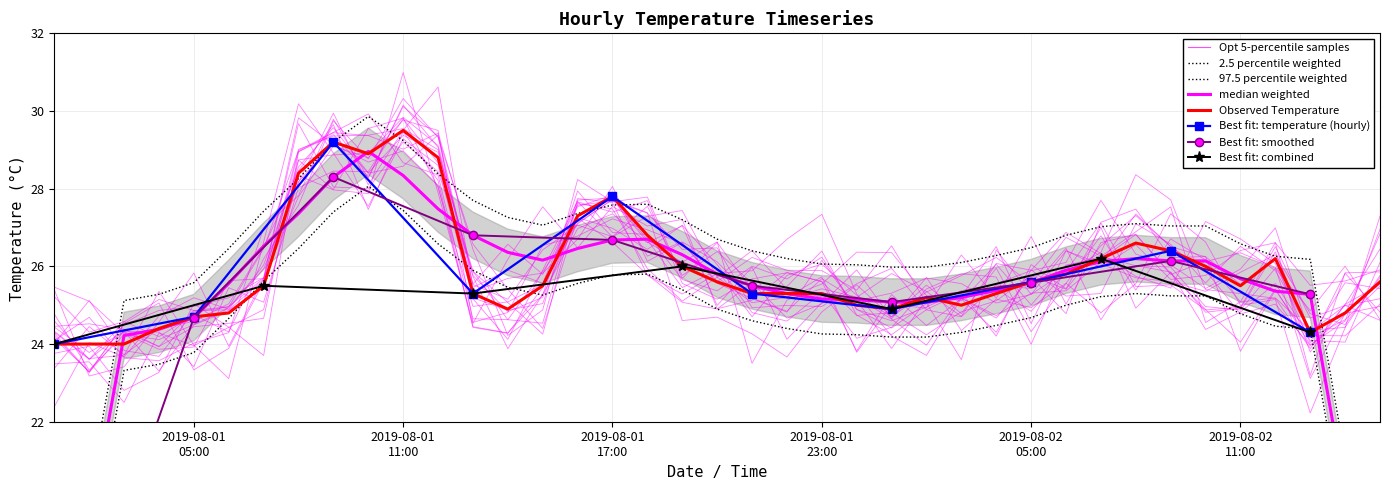

Reading left to right, transcribe all the data shown in this chart.

2019-08-01 01:00=24.0	2019-08-01 02:00=24.0	2019-08-01 03:00=24.0	2019-08-01 04:00=24.4	2019-08-01 05:00=24.7	2019-08-01 06:00=24.8	2019-08-01 07:00=25.5	2019-08-01 08:00=28.4	2019-08-01 09:00=29.2	2019-08-01 10:00=28.9	2019-08-01 11:00=29.5	2019-08-01 12:00=28.8	2019-08-01 13:00=25.3	2019-08-01 14:00=24.9	2019-08-01 15:00=25.5	2019-08-01 16:00=27.3	2019-08-01 17:00=27.8	2019-08-01 18:00=26.8	2019-08-01 19:00=26.0	2019-08-01 20:00=25.6	2019-08-01 21:00=25.3	2019-08-01 22:00=25.3	2019-08-01 23:00=25.3	2019-08-02 00:00=25.0	2019-08-02 01:00=24.9	2019-08-02 02:00=25.2	2019-08-02 03:00=25.0	2019-08-02 04:00=25.3	2019-08-02 05:00=25.6	2019-08-02 06:00=25.8	2019-08-02 07:00=26.2	2019-08-02 08:00=26.6	2019-08-02 09:00=26.4	2019-08-02 10:00=26.0	2019-08-02 11:00=25.5	2019-08-02 12:00=26.2	2019-08-02 13:00=24.3	2019-08-02 14:00=24.8	2019-08-02 15:00=25.6